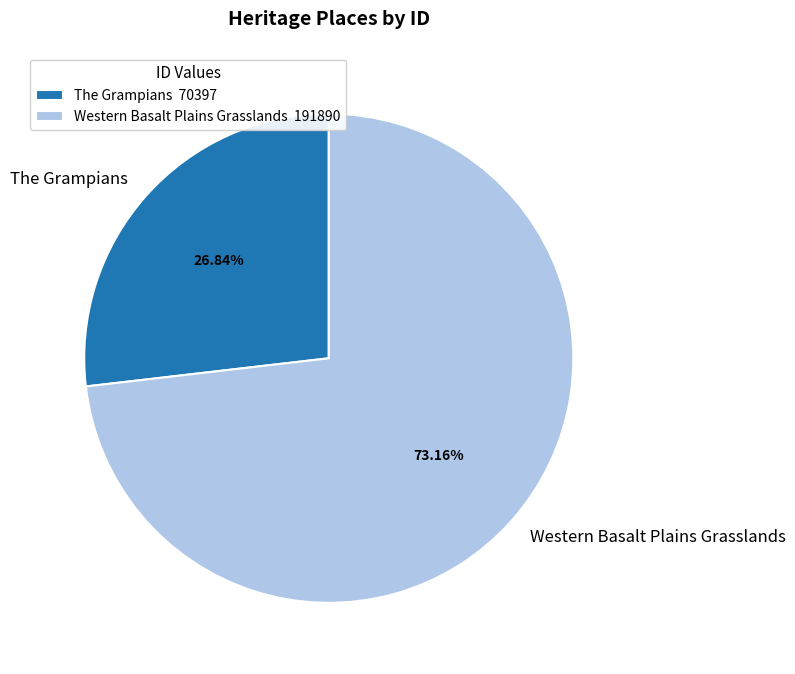

Count the number of slices in the pie.

2